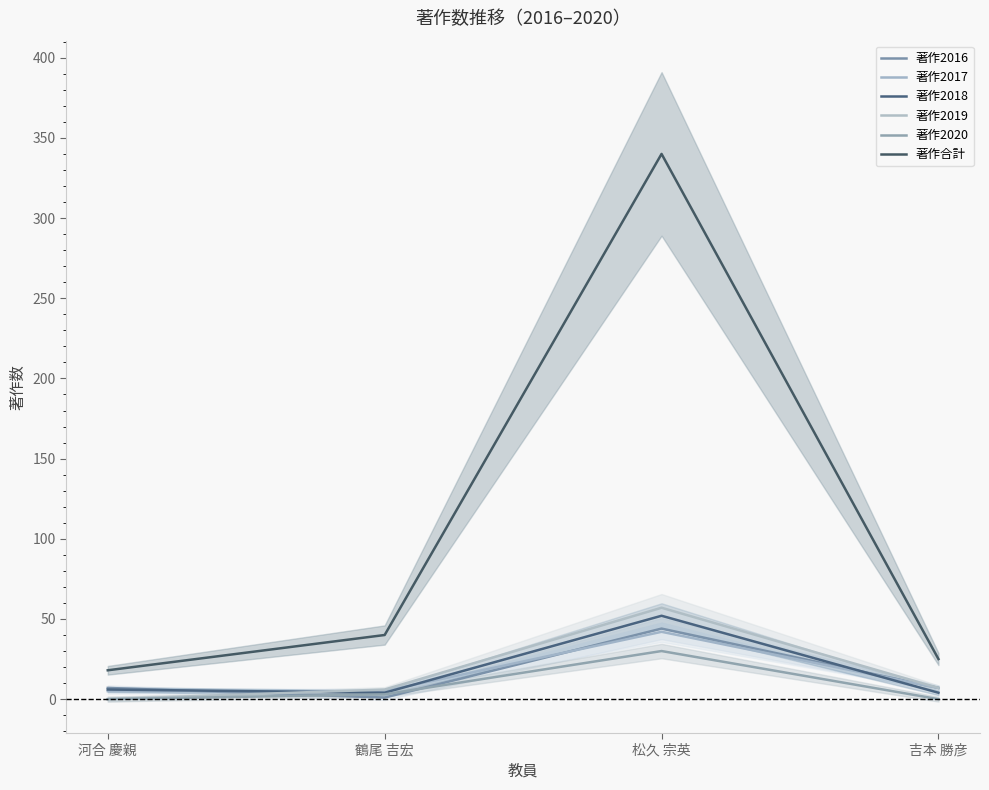

At which category does 著作2016 reach its first local valley?

鶴尾 吉宏